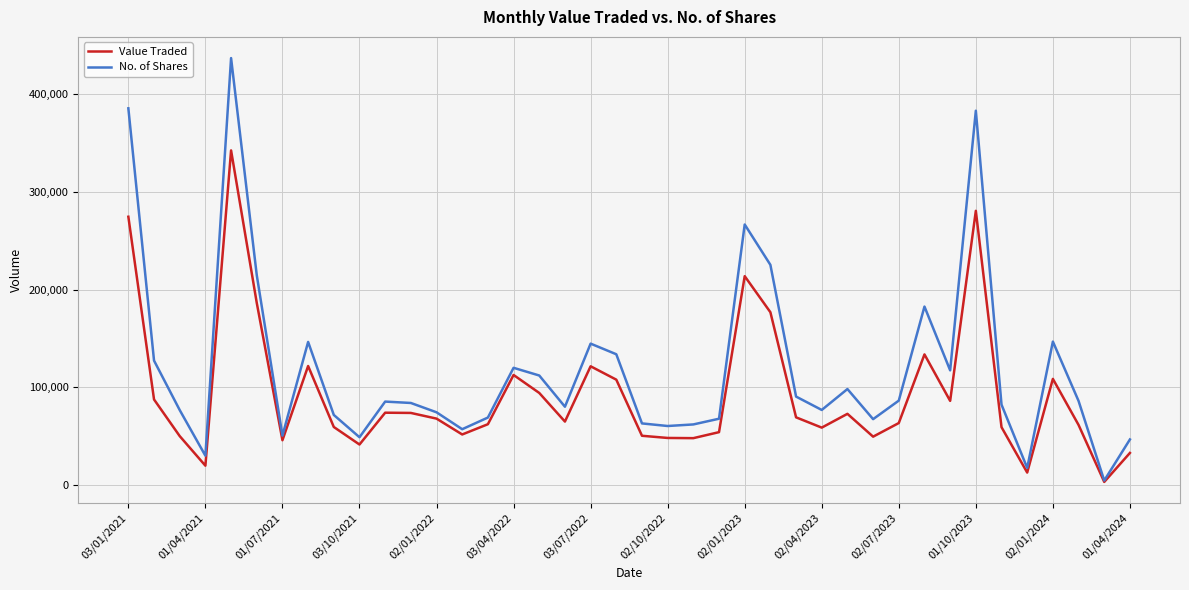

What is the smallest value displayed?

3440